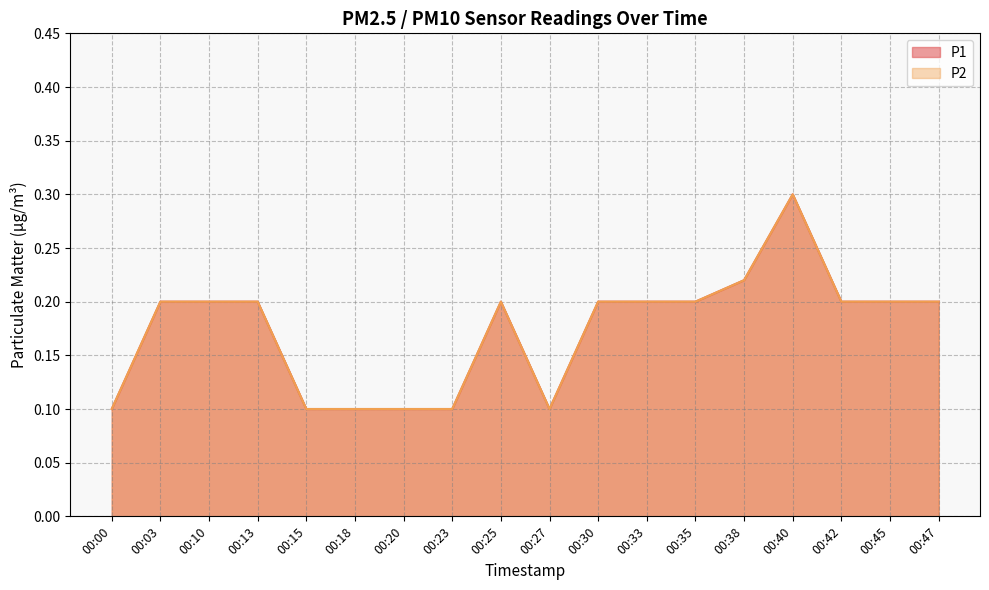

In P1, how many points are lower than both neighbors (excluding endpoints)?

1